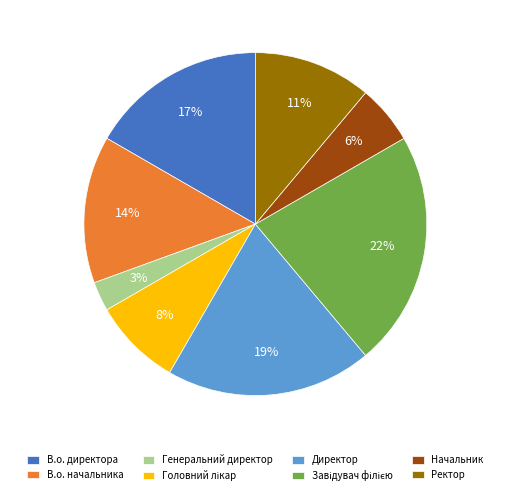

To the nearest percent, what portion does Генеральний директор represent?

3%